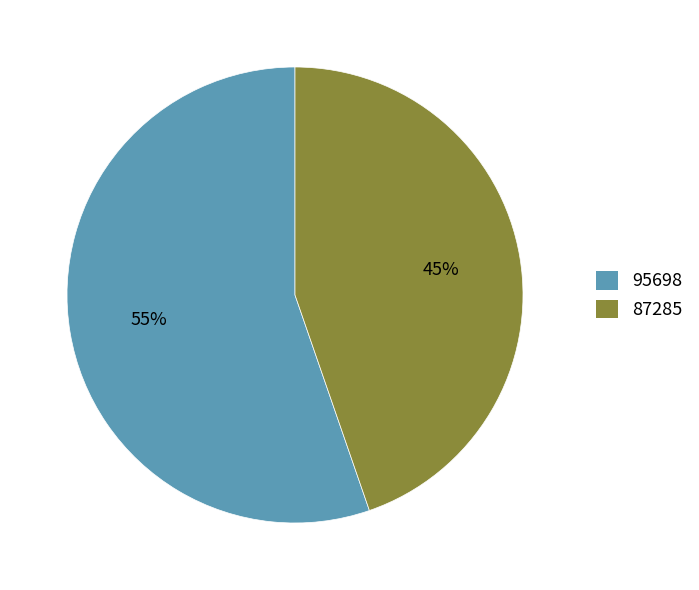

Which has a higher value, 95698 or 87285?

95698